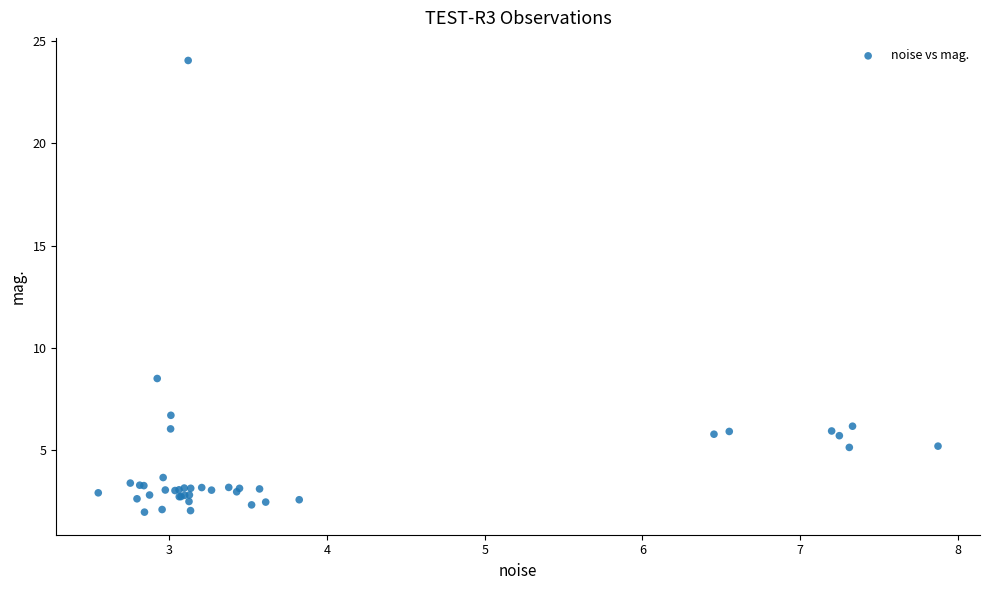

What Y value in the scatter plot is closest to 13?

8.5